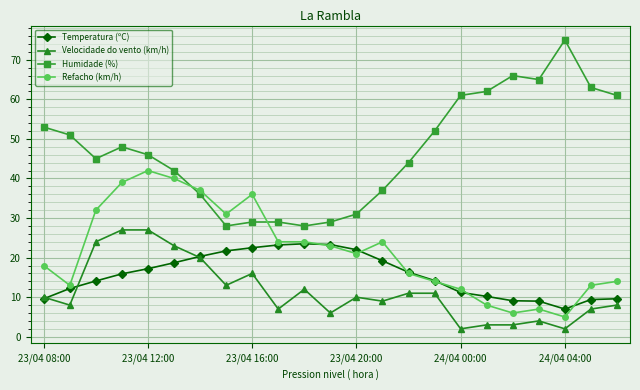

True or false: Velocidade do vento (km/h) and Humidade (%) cross at least once.

False